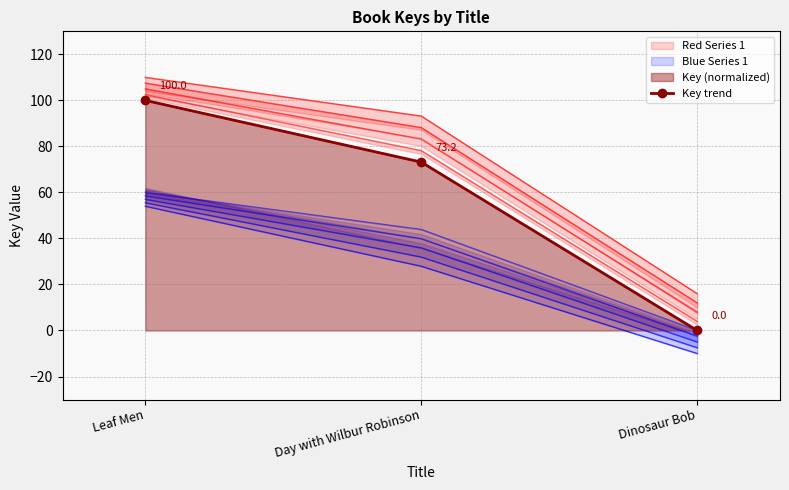

Reading left to right, what are all the values shown in this chart?

Leaf Men=100.0	Day with Wilbur Robinson=73.2	Dinosaur Bob=0.0